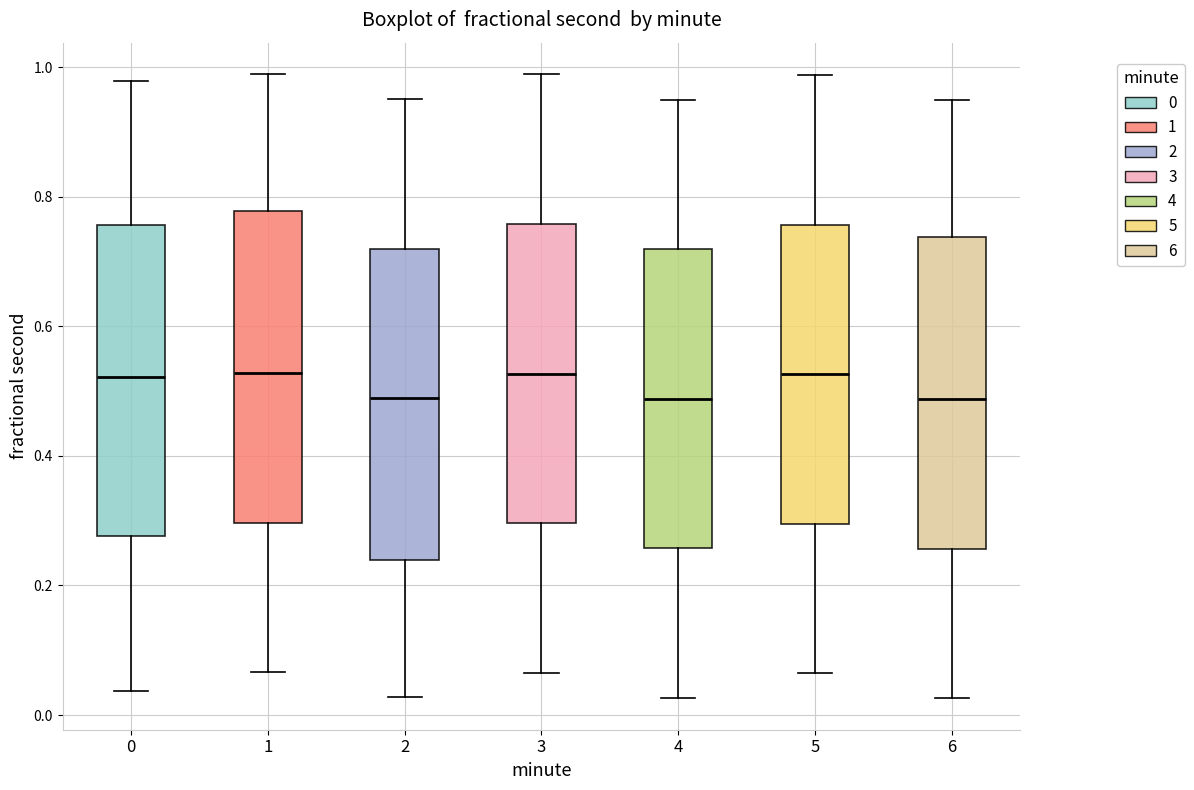

Where does the median line of the box at x = 4 sit on the y-axis? The values are not printed on the chart, so give them approximately, as read against the axis.

0.48